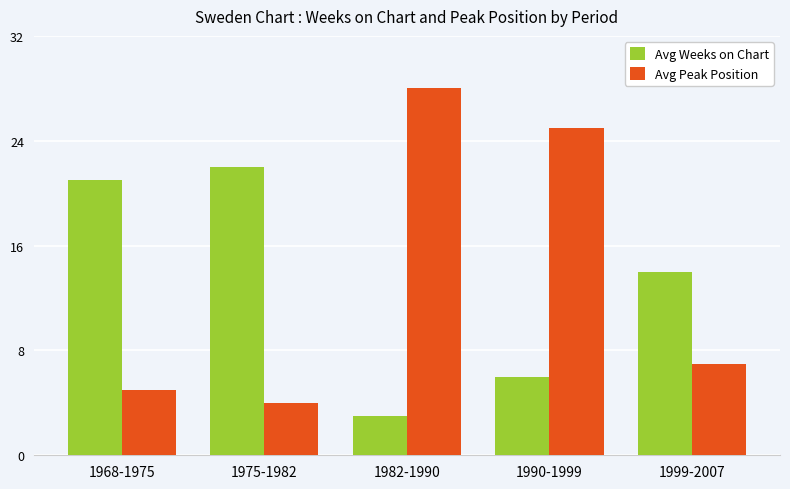

The value of Avg Peak Position at 1982-1990 is 14. True or false?

False